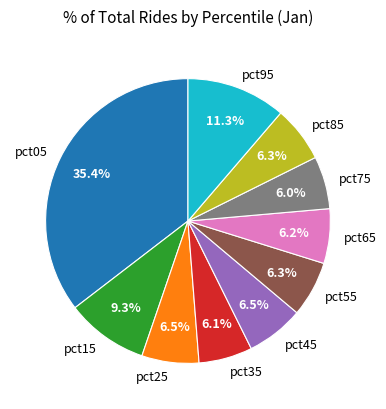

Which category has the biggest portion of the pie?

pct05